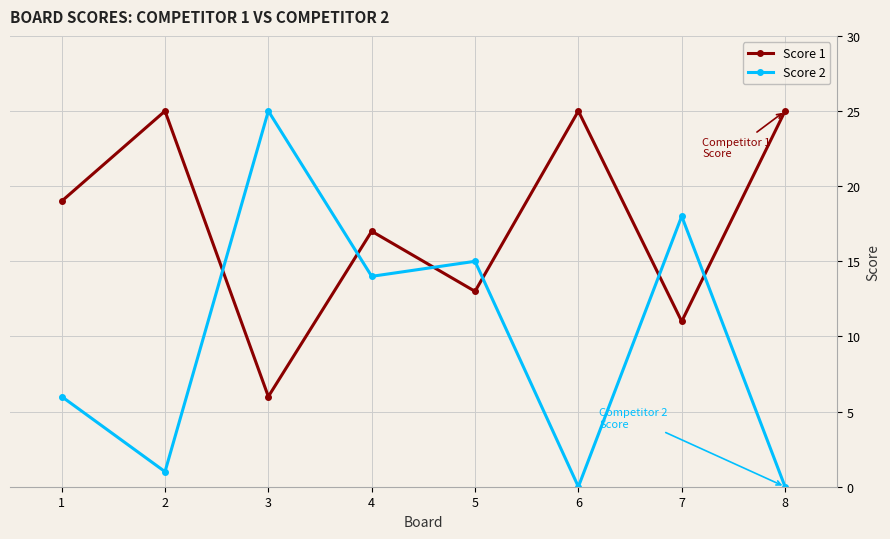

Which series has the largest total across all categories?

Score 1